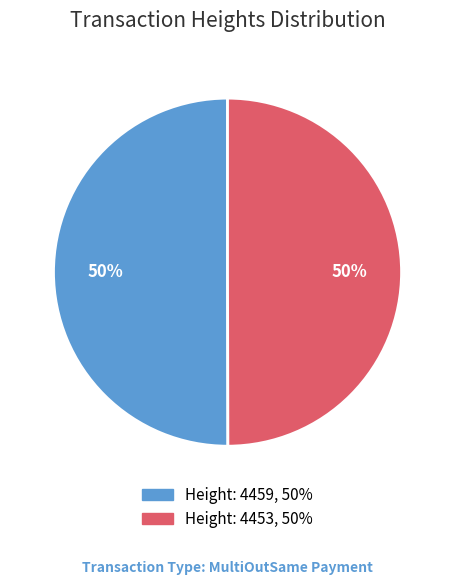

What is the ratio of the value at Height: 4453 to the value at Height: 4459?

1.0